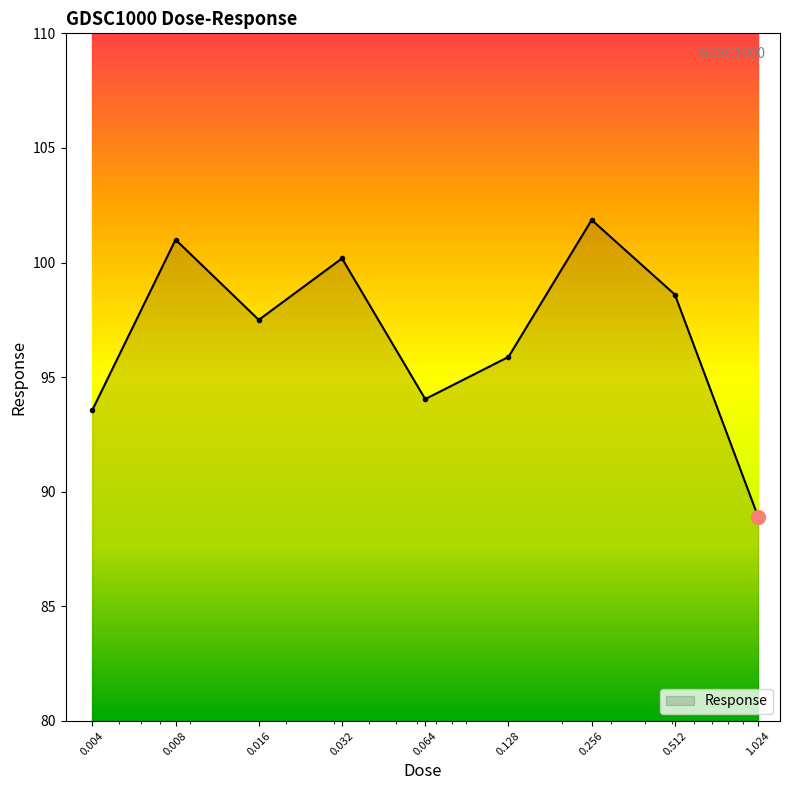

What is the value of the 2nd point from the left?

101.0